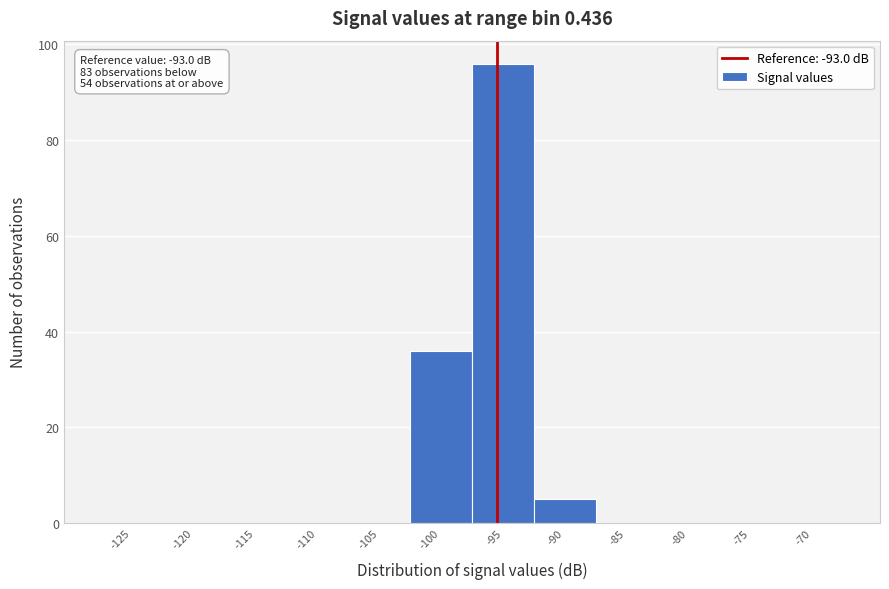

Reading left to right, extract all data points from this chart.

-125=0	-120=0	-115=0	-110=0	-105=0	-100=36	-95=96	-90=5	-85=0	-80=0	-75=0	-70=0